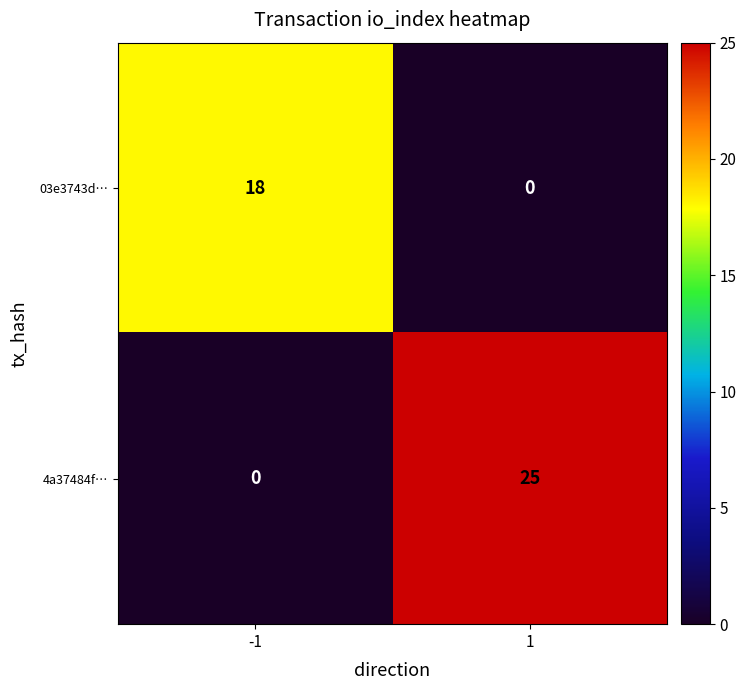

Count the number of categories in the chart.

2